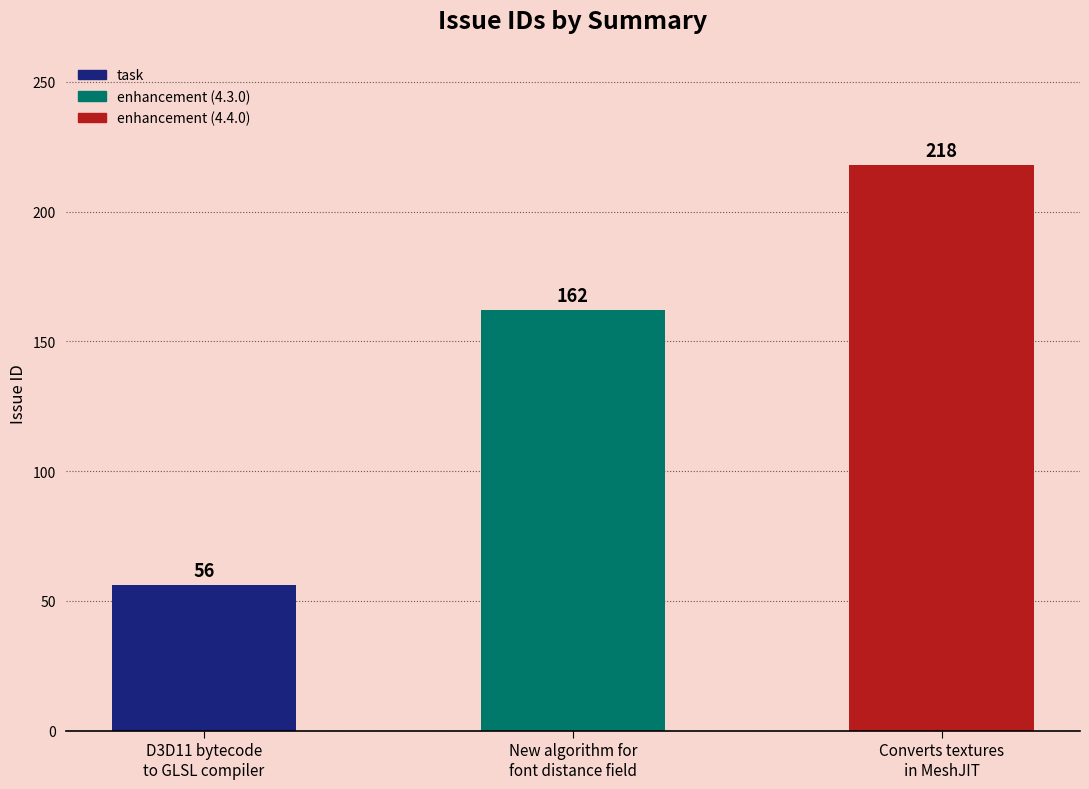

How many values are below 162?

1